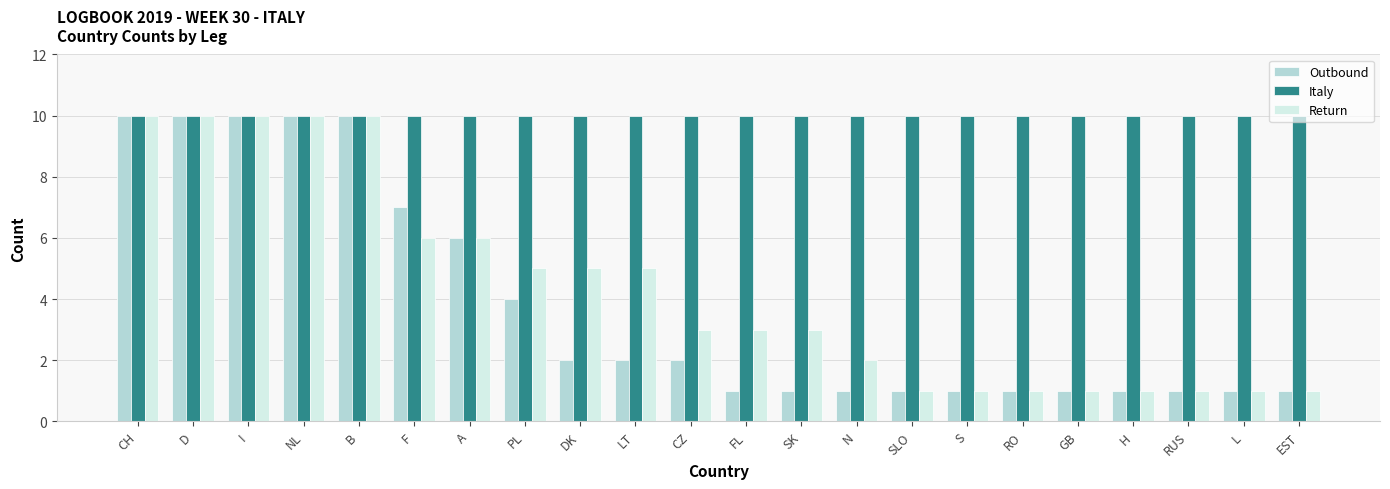

The value of Outbound at CH is 10. True or false?

True